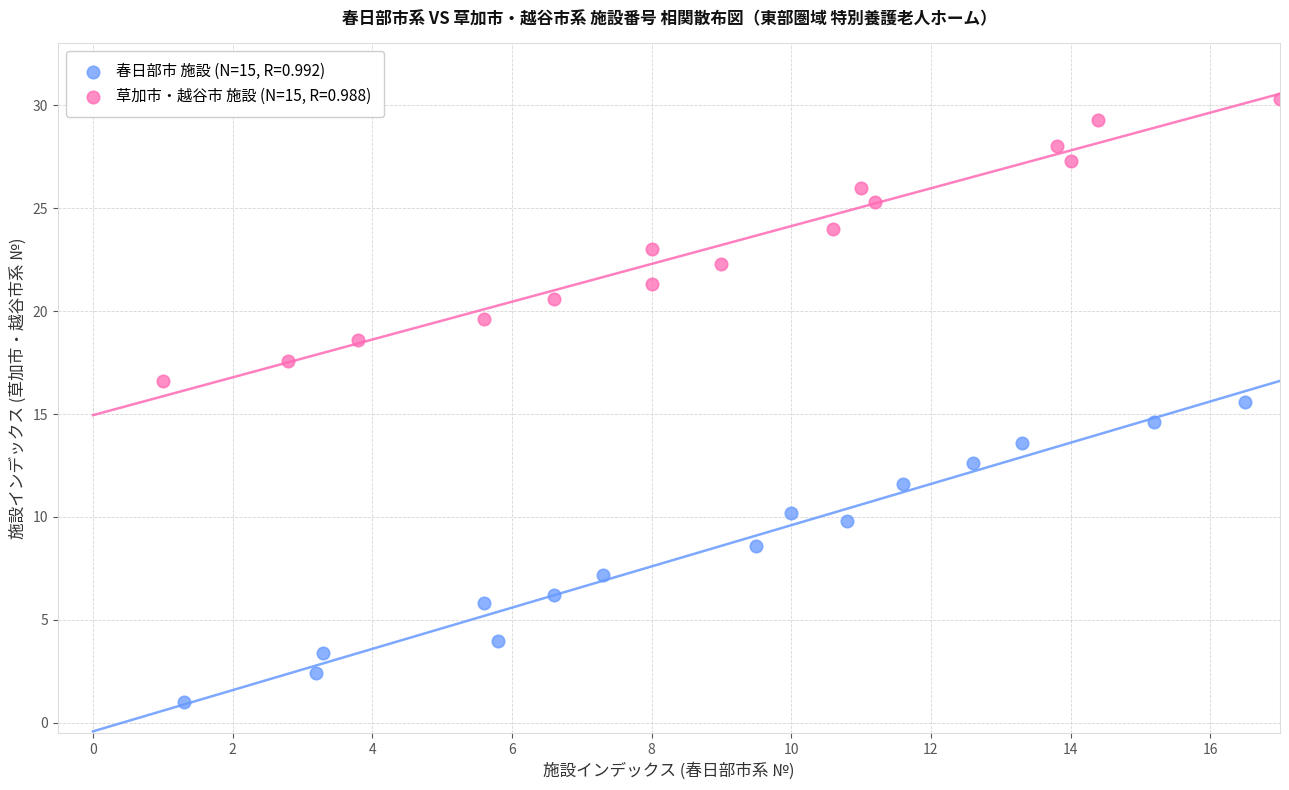

Which series contains the highest Y value?

草加市・越谷市 施設 (N=15, R=0.988)